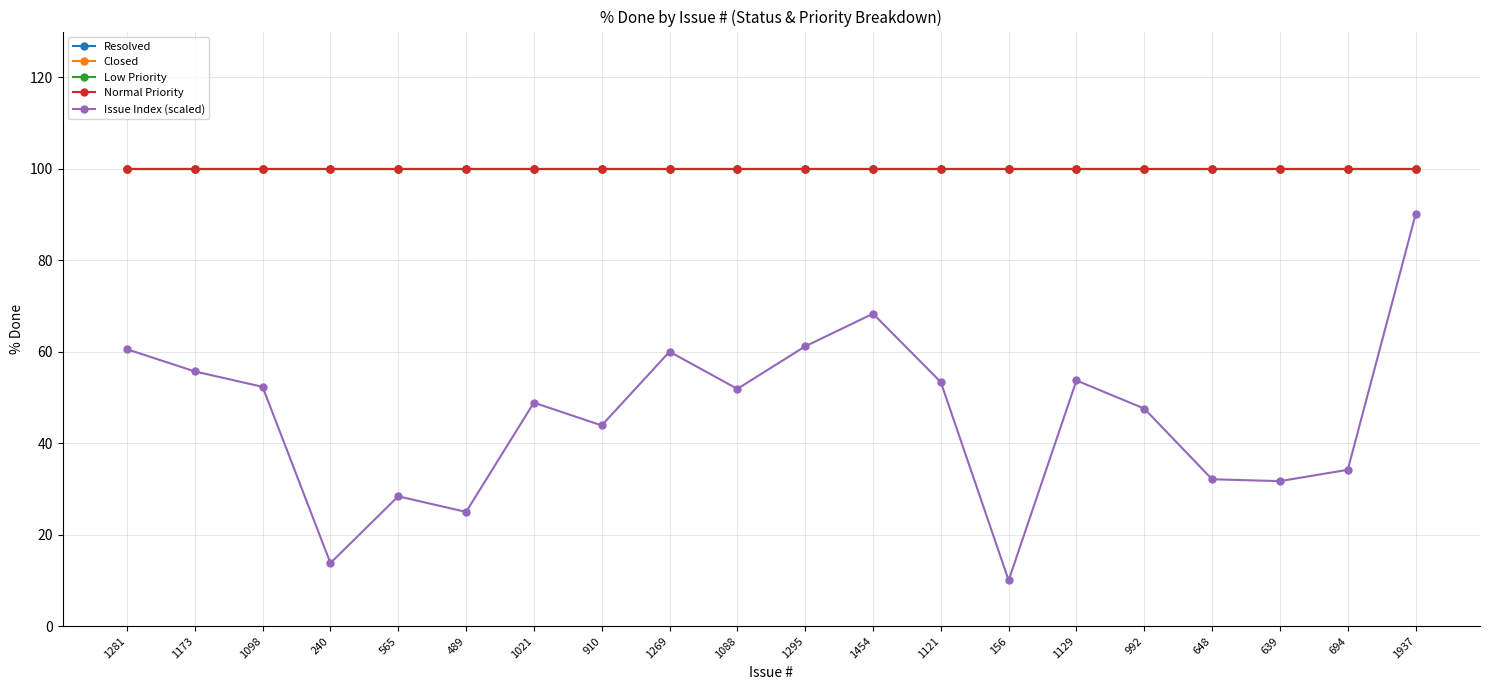

Reading left to right, what are all the values shown in this chart?

Resolved: 1281=100.0	1173=100.0	1098=100.0	240=100.0	565=100.0	489=100.0	1021=100.0	910=100.0	1269=100.0	1088=100.0	1295=100.0	1454=100.0	1121=100.0	156=100.0	1129=100.0	992=100.0	648=100.0	639=100.0	694=100.0	1937=100.0
Closed: 1281=100.0	1173=100.0	1098=100.0	240=100.0	565=100.0	489=100.0	1021=100.0	910=100.0	1269=100.0	1088=100.0	1295=100.0	1454=100.0	1121=100.0	156=100.0	1129=100.0	992=100.0	648=100.0	639=100.0	694=100.0	1937=100.0
Low Priority: 1281=100.0	1173=100.0	1098=100.0	240=100.0	565=100.0	489=100.0	1021=100.0	910=100.0	1269=100.0	1088=100.0	1295=100.0	1454=100.0	1121=100.0	156=100.0	1129=100.0	992=100.0	648=100.0	639=100.0	694=100.0	1937=100.0
Normal Priority: 1281=100.0	1173=100.0	1098=100.0	240=100.0	565=100.0	489=100.0	1021=100.0	910=100.0	1269=100.0	1088=100.0	1295=100.0	1454=100.0	1121=100.0	156=100.0	1129=100.0	992=100.0	648=100.0	639=100.0	694=100.0	1937=100.0
Issue Index (scaled): 1281=60.5	1173=55.7	1098=52.3	240=13.8	565=28.4	489=25.0	1021=48.9	910=43.9	1269=60.0	1088=51.9	1295=61.2	1454=68.3	1121=53.3	156=10.0	1129=53.7	992=47.6	648=32.1	639=31.7	694=34.2	1937=90.0